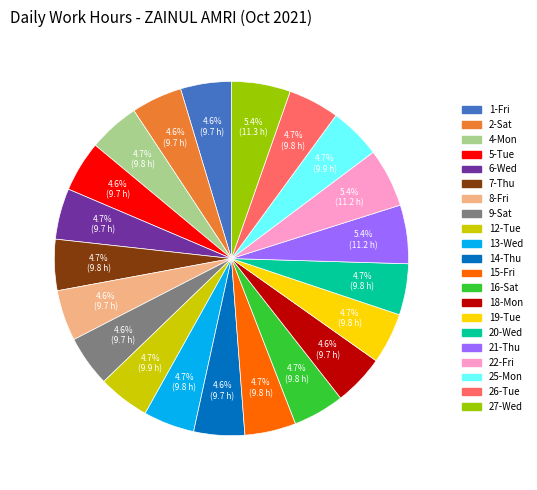

What is the ratio of the value at 27-Wed to the value at 12-Tue?

1.1